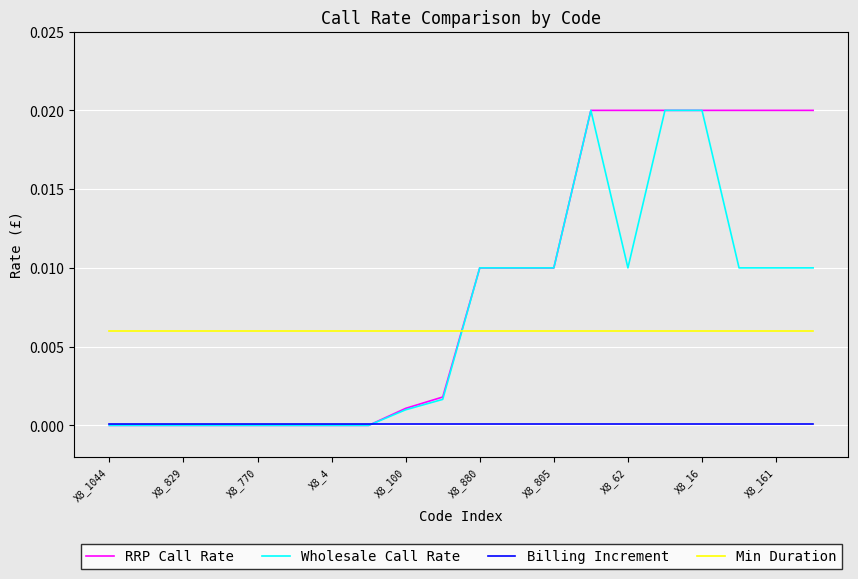

Which series ends up on top after the final intersection of Min Duration and Wholesale Call Rate?

Wholesale Call Rate